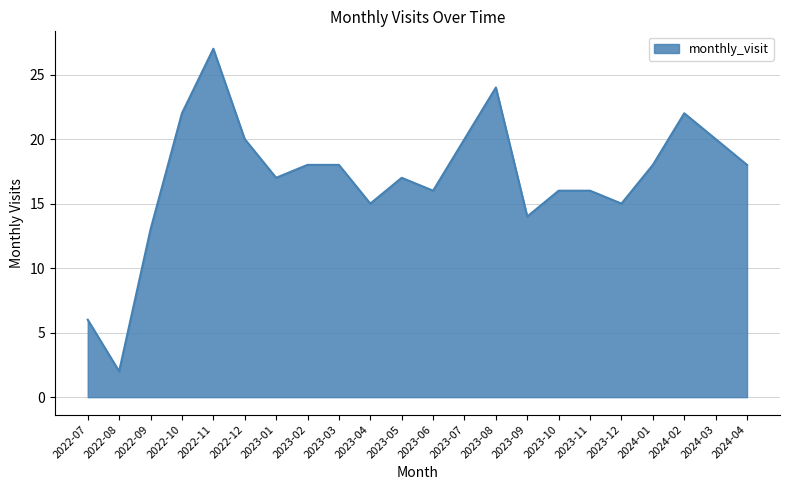

What is the difference between the values at 2023-08 and 2023-11?

8